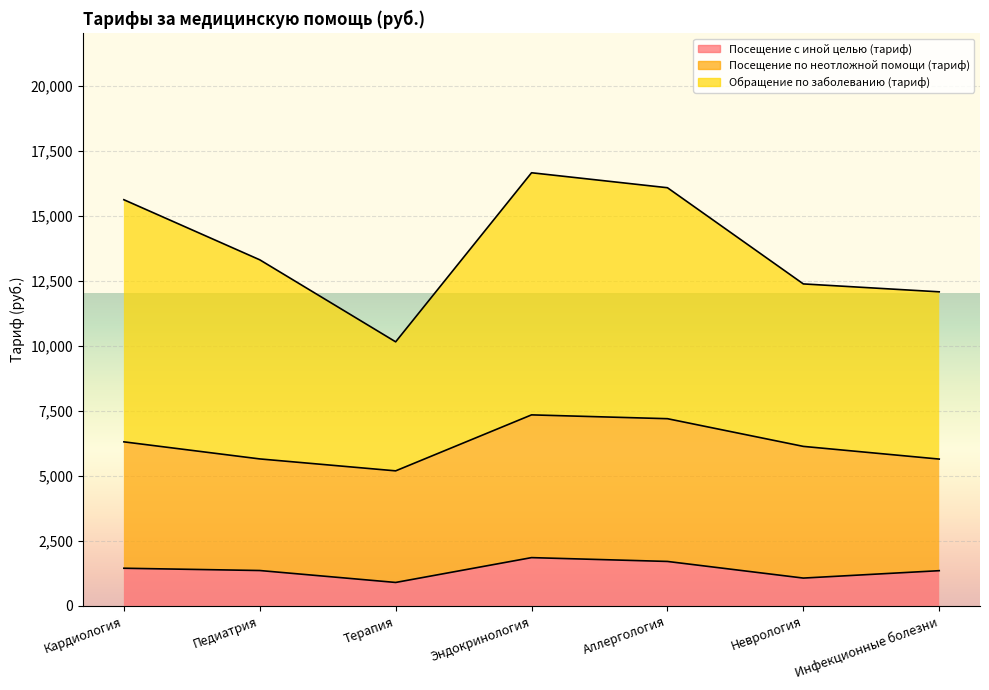

What is the label of the 3rd point from the left?

Терапия